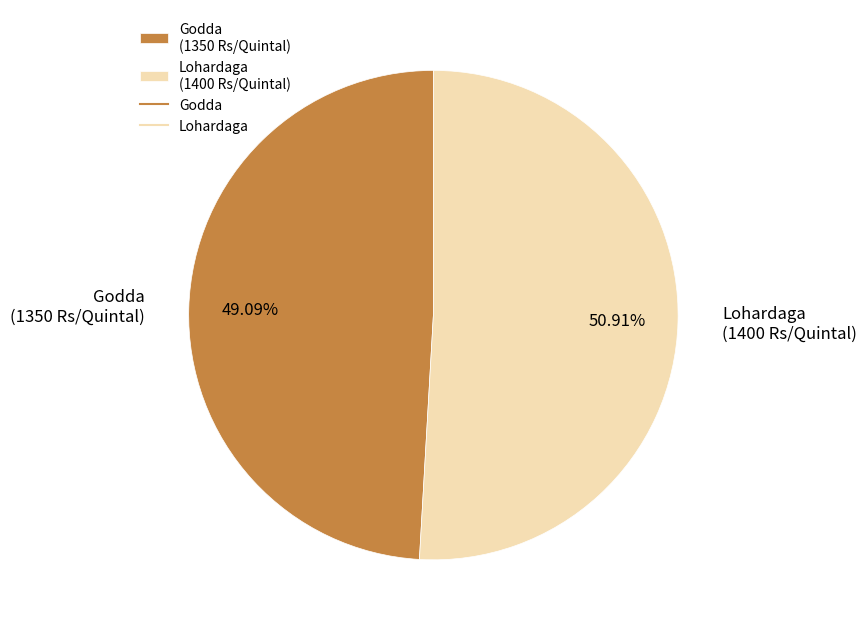

Between Lohardaga (1400 Rs/Quintal) and Godda (1350 Rs/Quintal), which is larger?

Lohardaga (1400 Rs/Quintal)